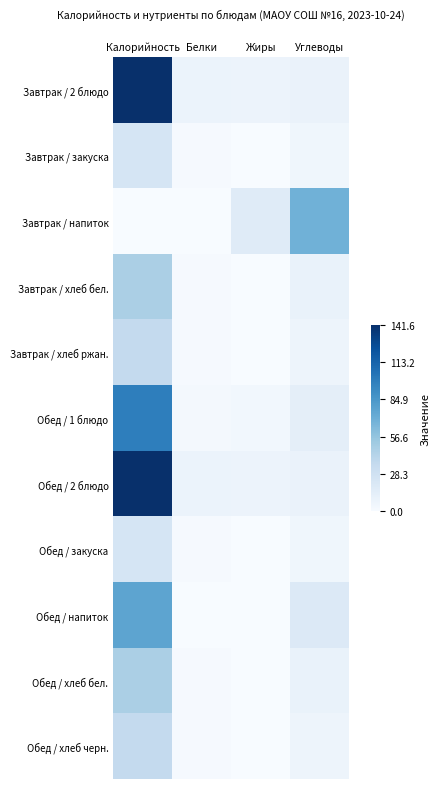

Rank the series by their maximum value, from highest to lowest.

Завтрак / 2 блюдо, Обед / 2 блюдо, Обед / 1 блюдо, Обед / напиток, Завтрак / напиток, Завтрак / хлеб бел., Обед / хлеб бел., Завтрак / хлеб ржан., Обед / хлеб черн., Завтрак / закуска, Обед / закуска